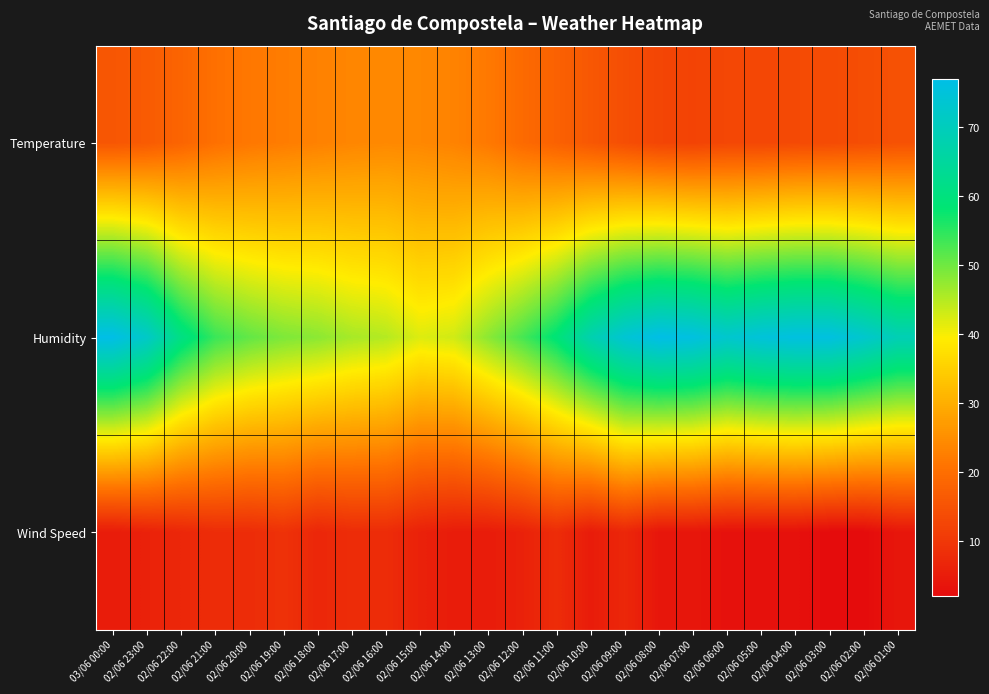

Which series has the widest spread of values?

Humidity